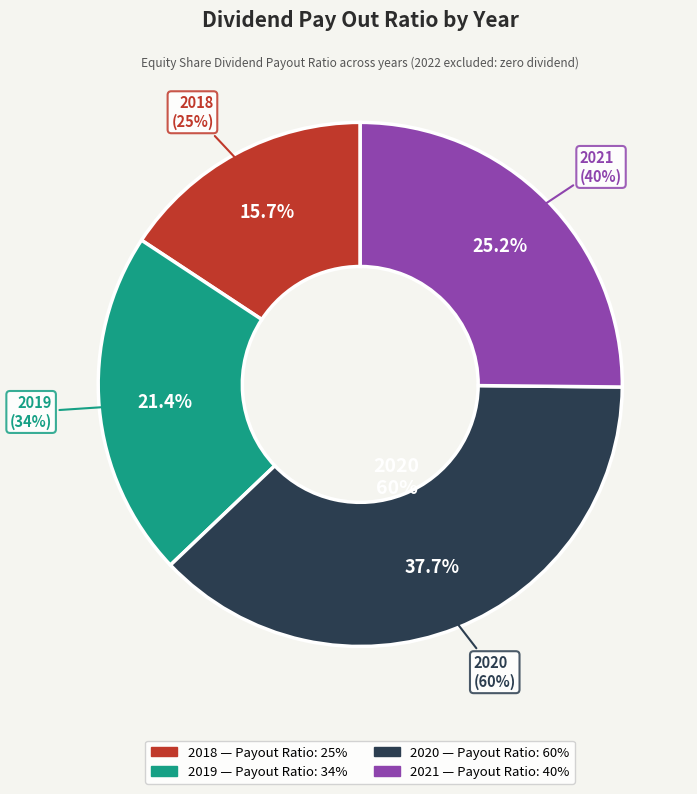

Count the number of slices in the pie.

4